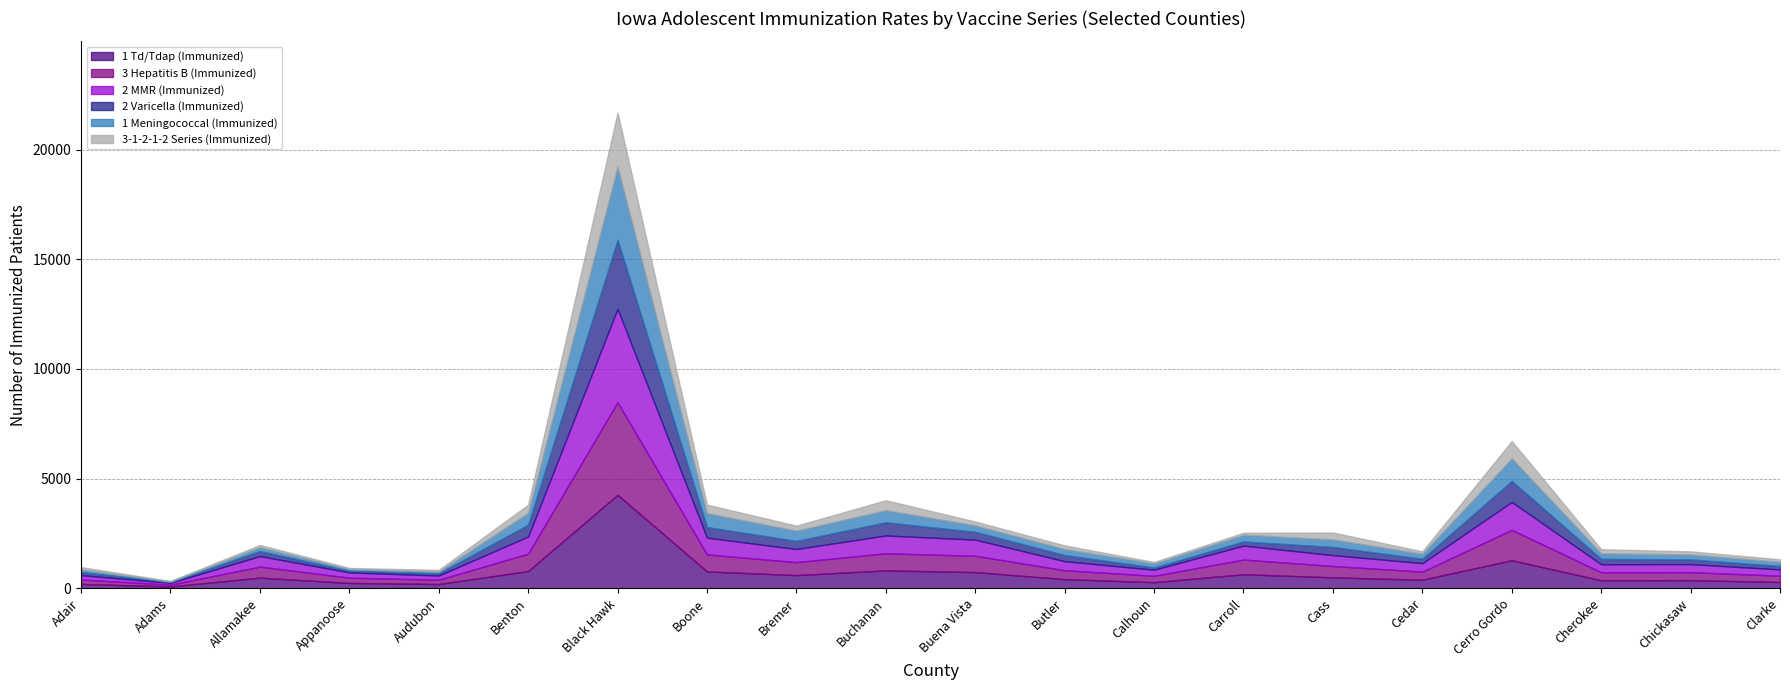

What is the value of the 1 Td/Tdap (Immunized) point at the 17th from the left?

1276